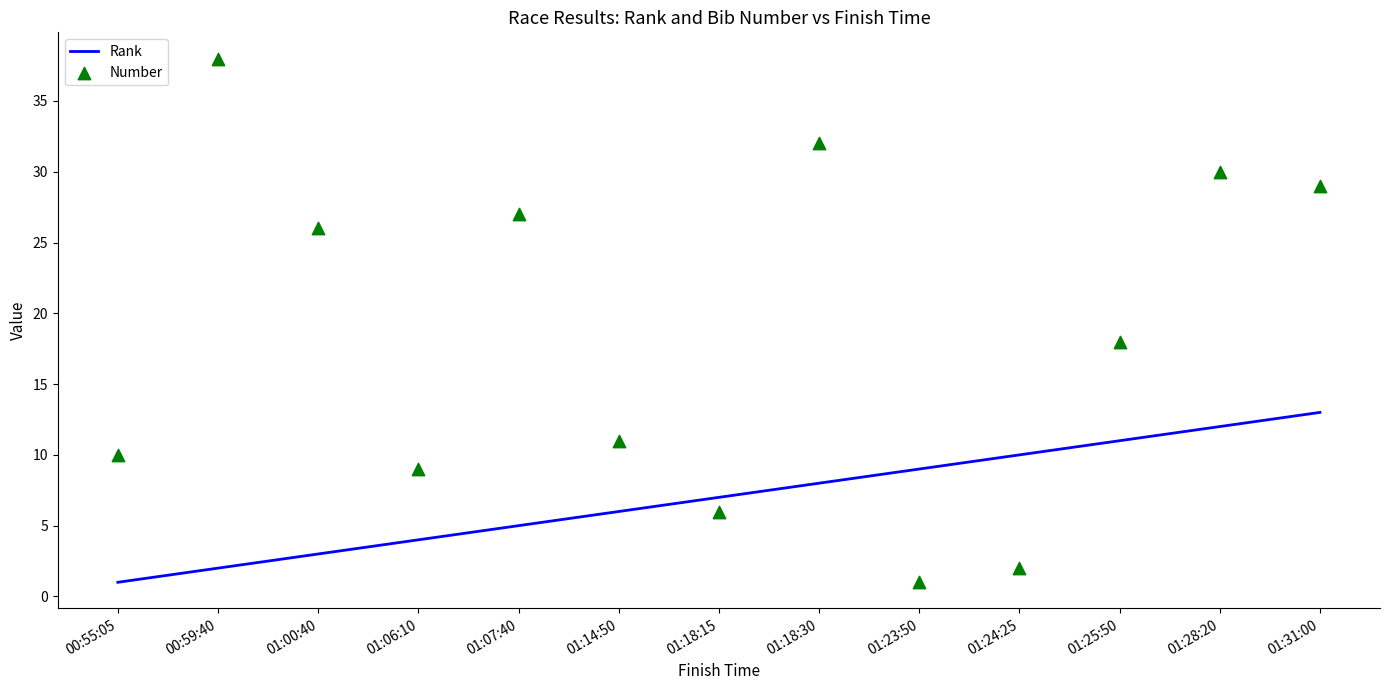

Which series contains the highest Y value?

Number